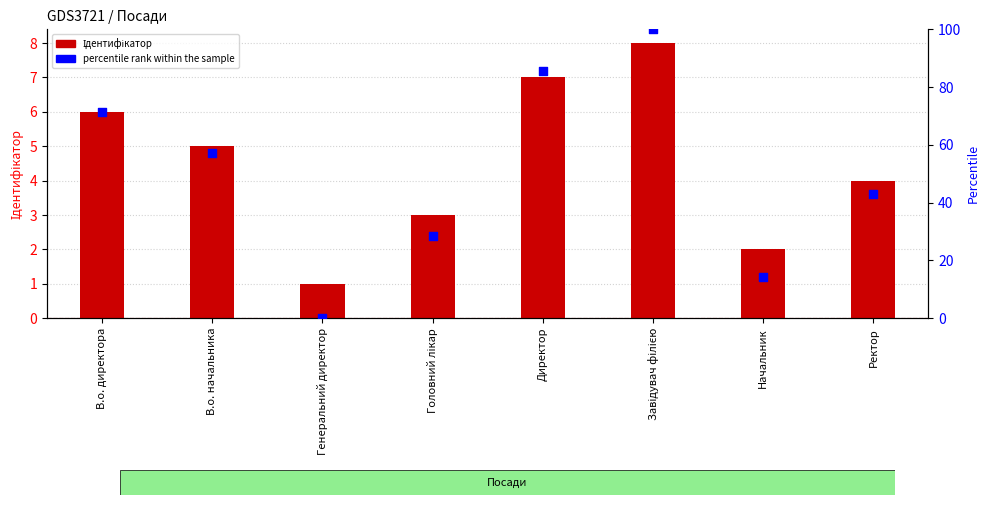

Which series has the largest total across all categories?

percentile rank within the sample